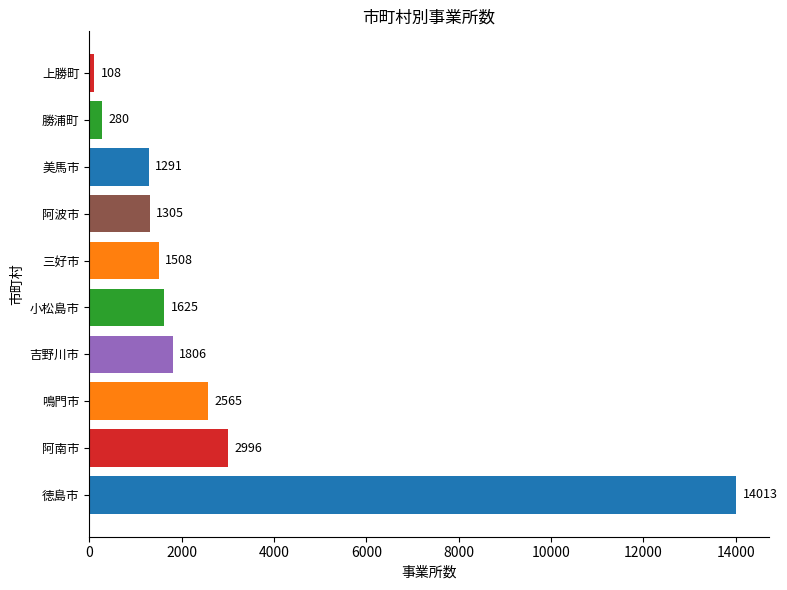

What is the difference between the maximum and minimum values?

13905